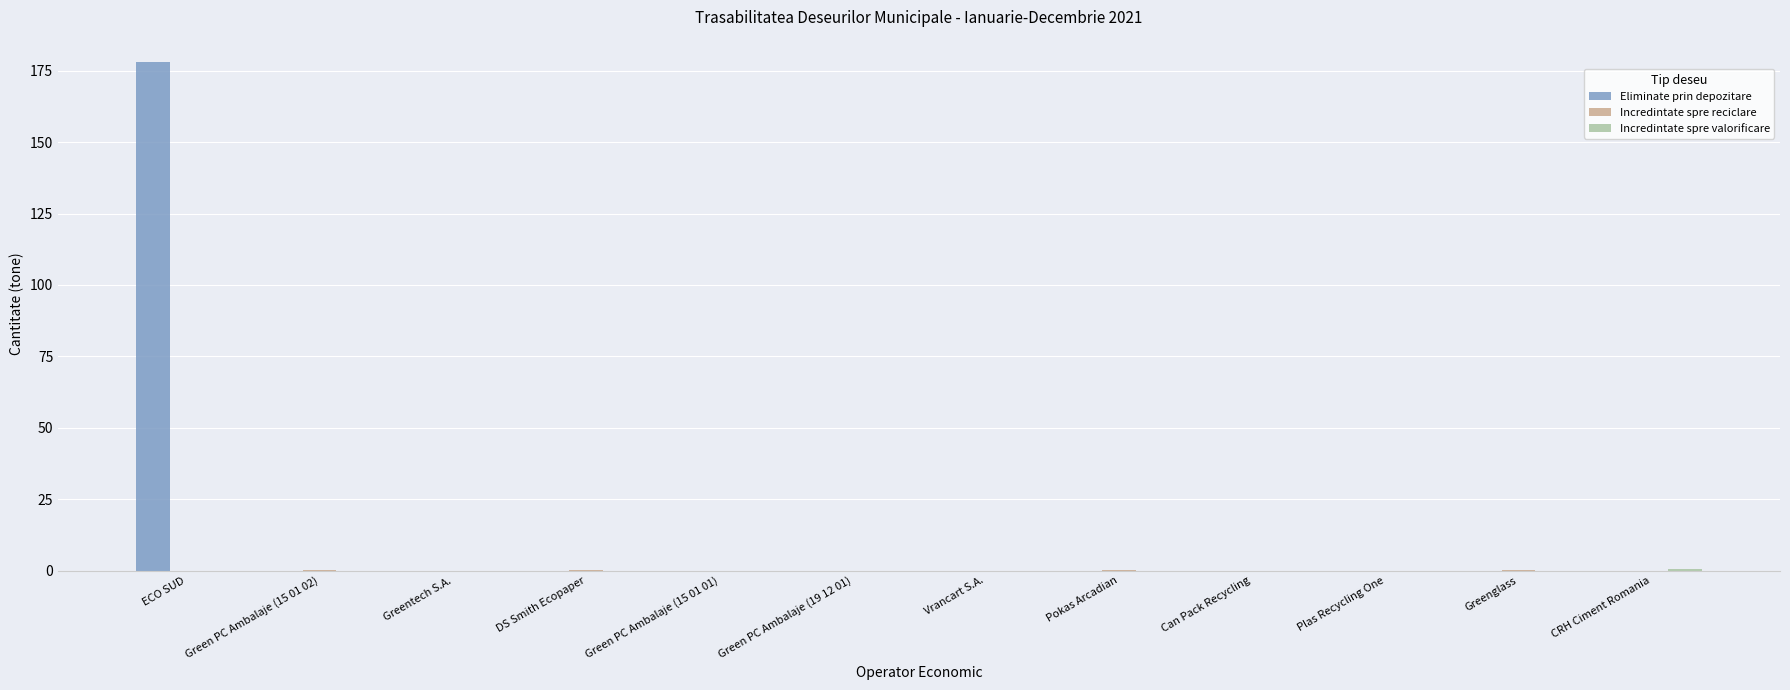

Which series has the largest total across all categories?

Eliminate prin depozitare